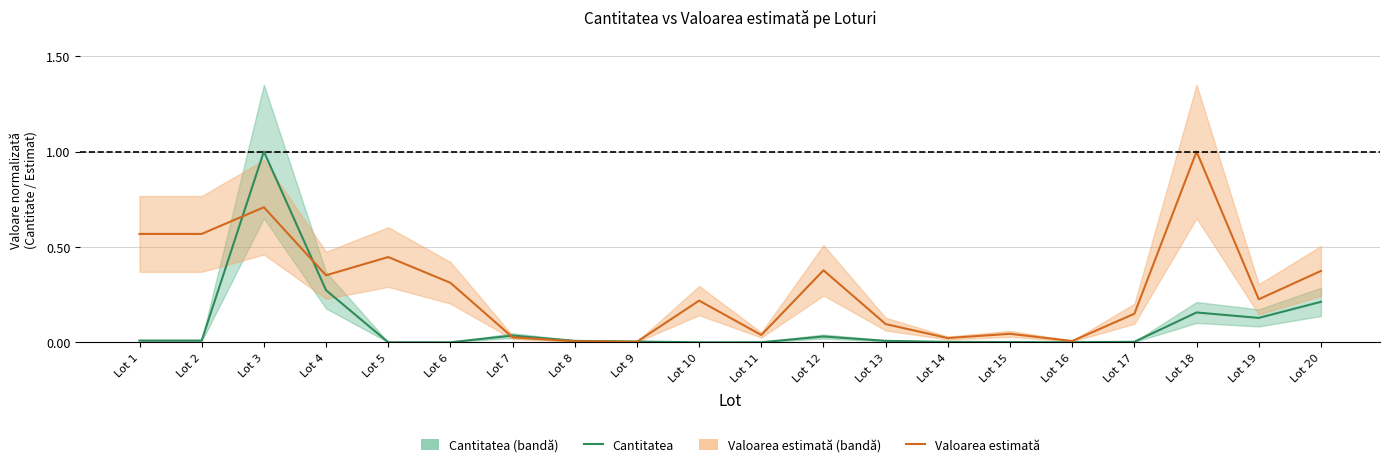

Which series has the widest spread of values?

Cantitatea